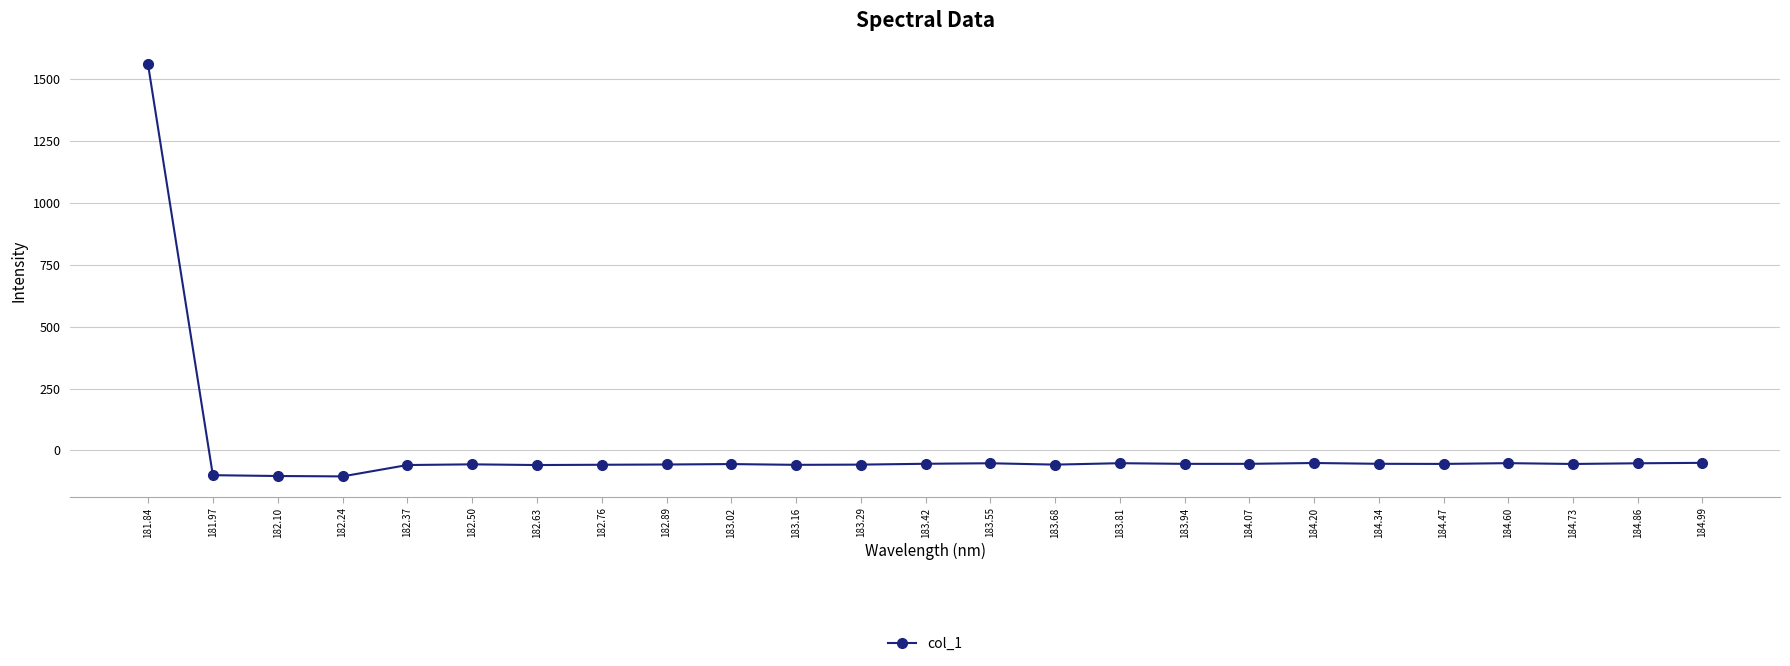

True or false: the data has more than 2 interior local peaks.

True